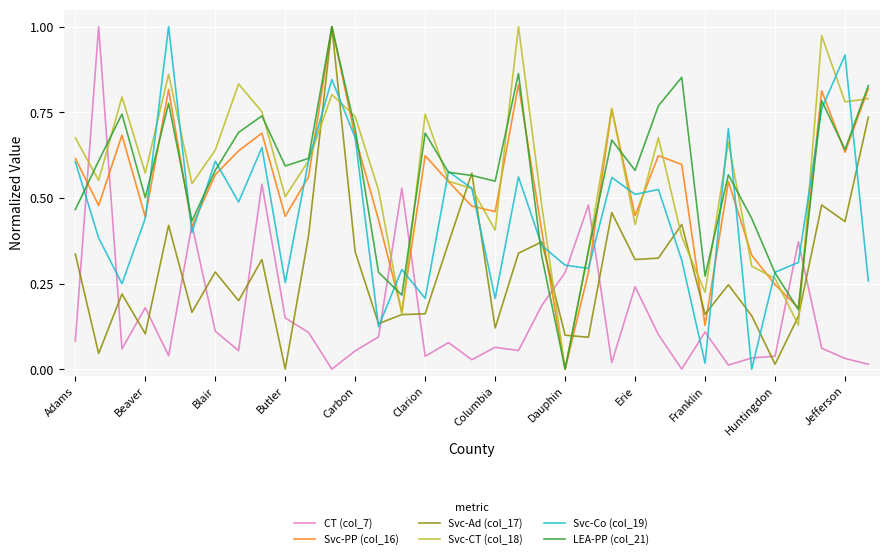

True or false: CT (col_7) and Svc-Ad (col_17) cross at least once.

True